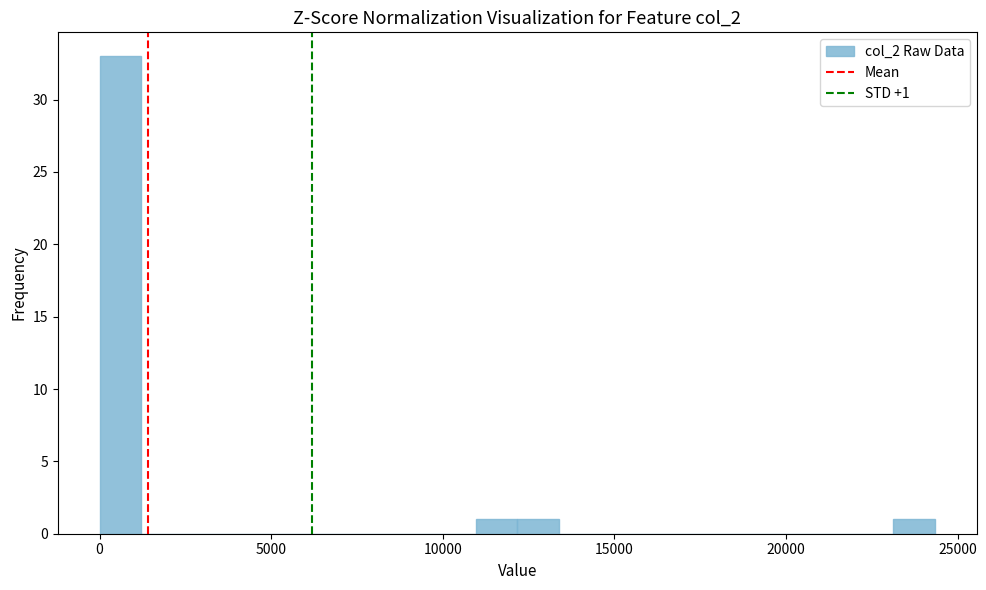

Read against the x-axis, roughly where is the centre of the tallest bar?

500